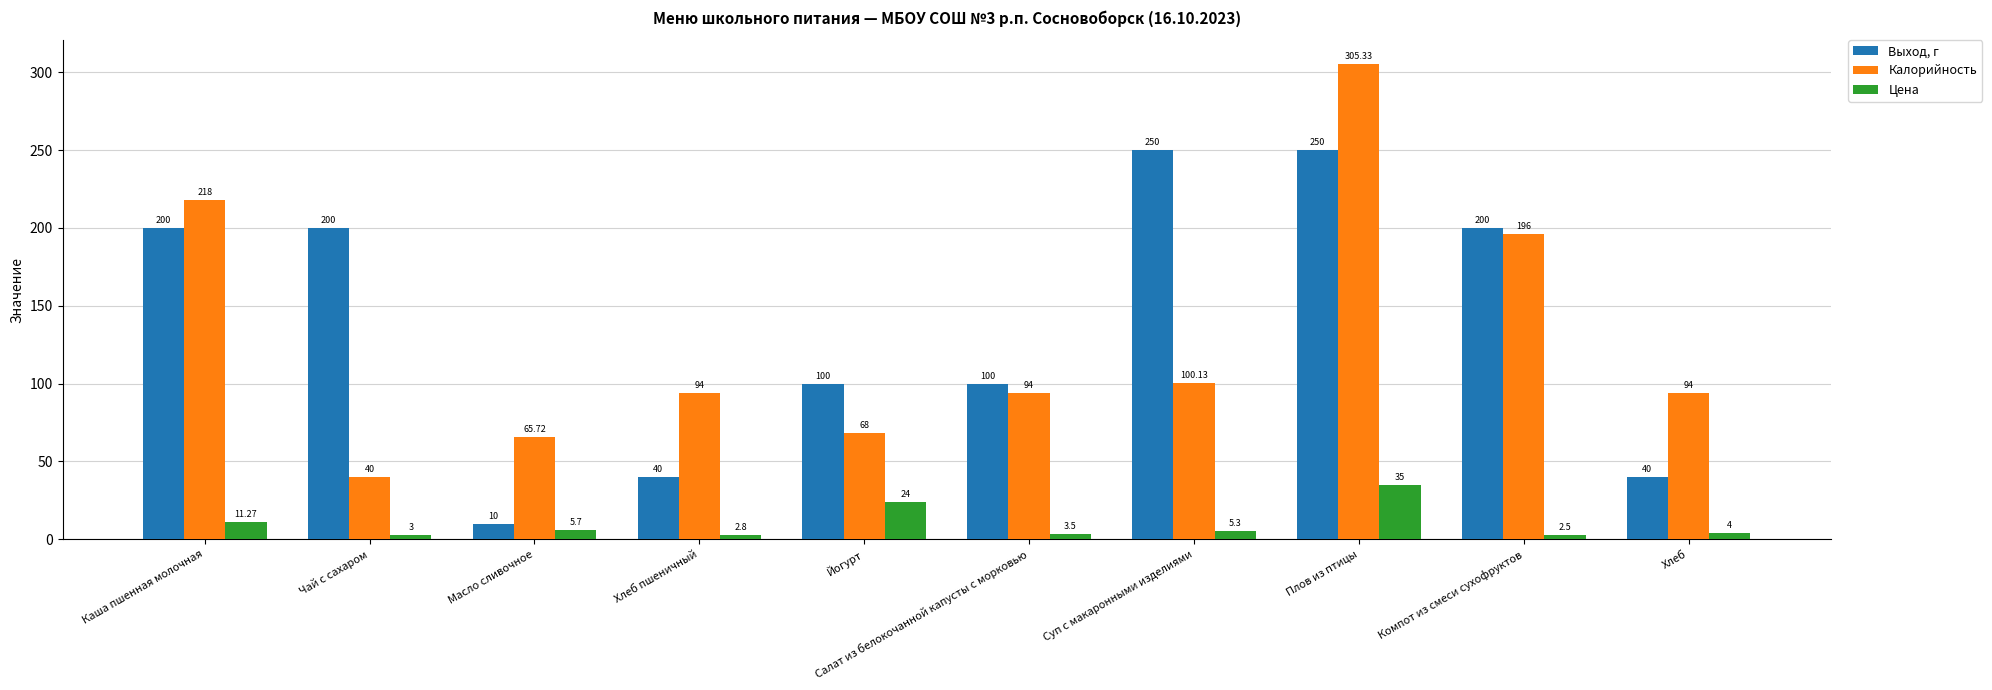

What is the sum of all Цена values?

97.1